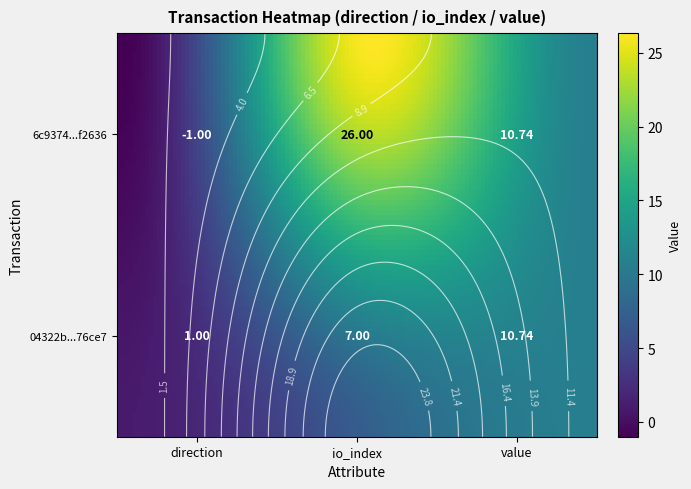

Is the value of 6c9374aaa5b7a1efdf346463374112e7f4f2636 at value greater than the value of 04322bda327f2622c821a76db3c0d7eddc76ce7 at io_index?

Yes